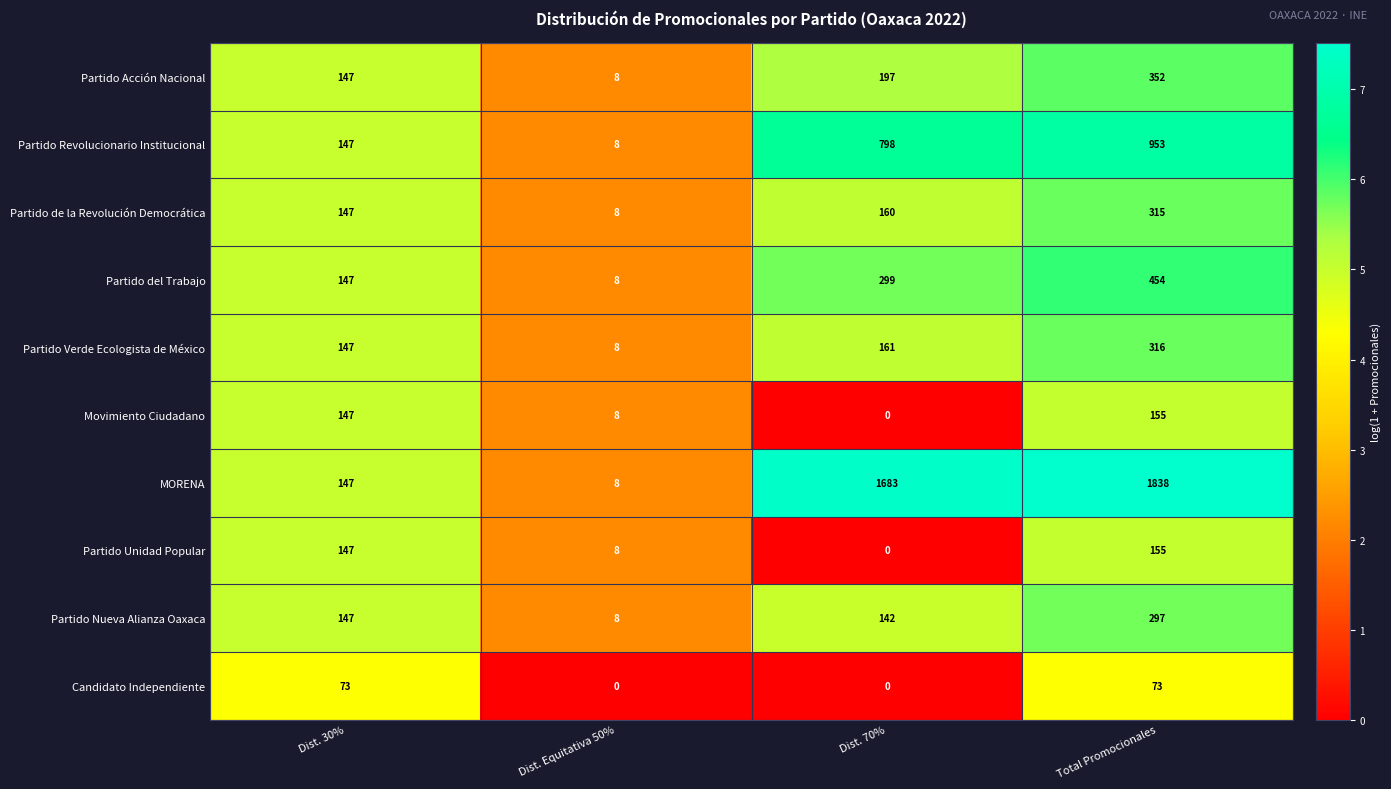

The value of Partido de la Revolución Democrática at Total Promocionales is 163. True or false?

False